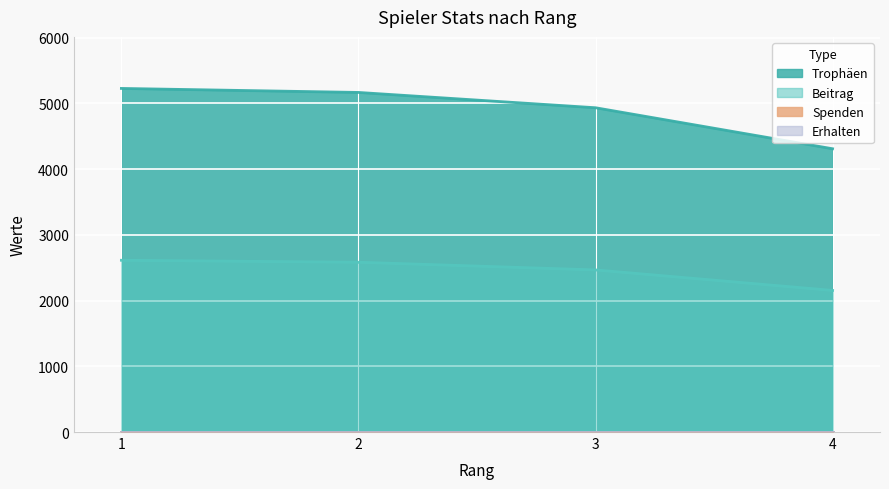

Where does the Beitrag series first go above 2584?

1